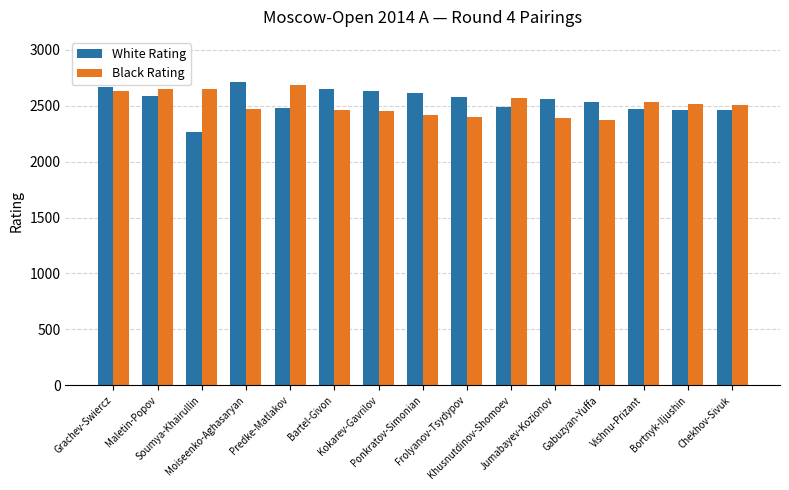

How many data points does each series have?

15